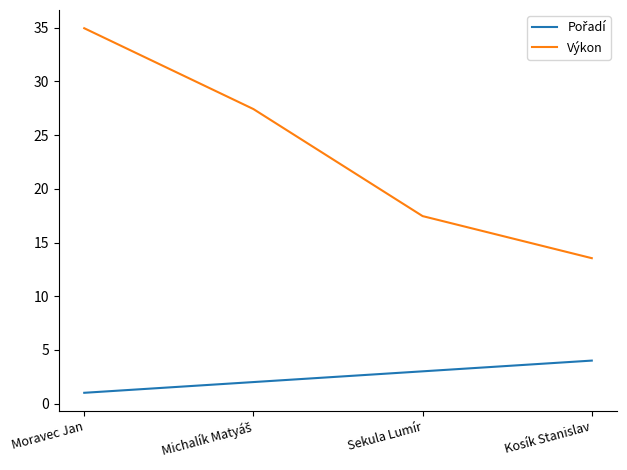

What is the minimum value shown in the chart?

1.0